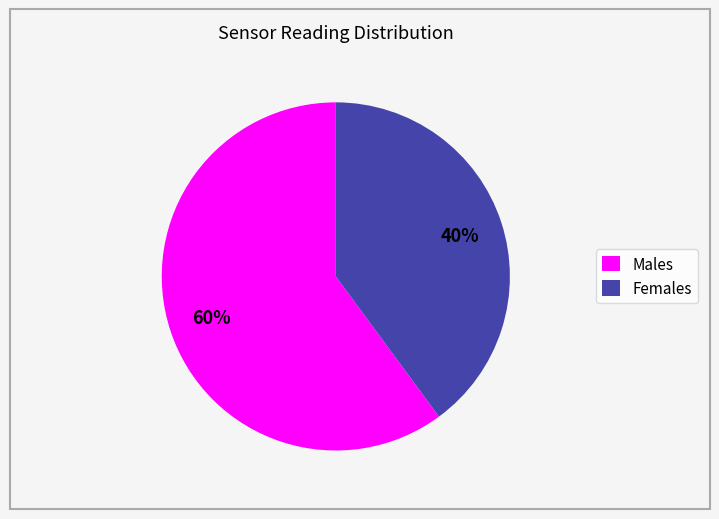

To the nearest percent, what is the average slice percentage?

50%